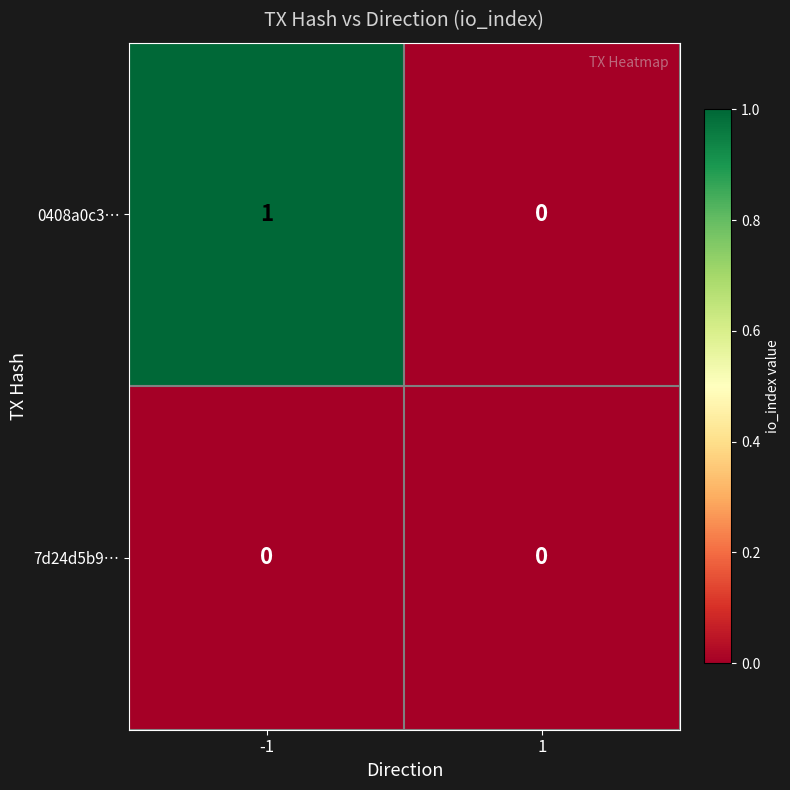

What is the total value across all series at -1?

1